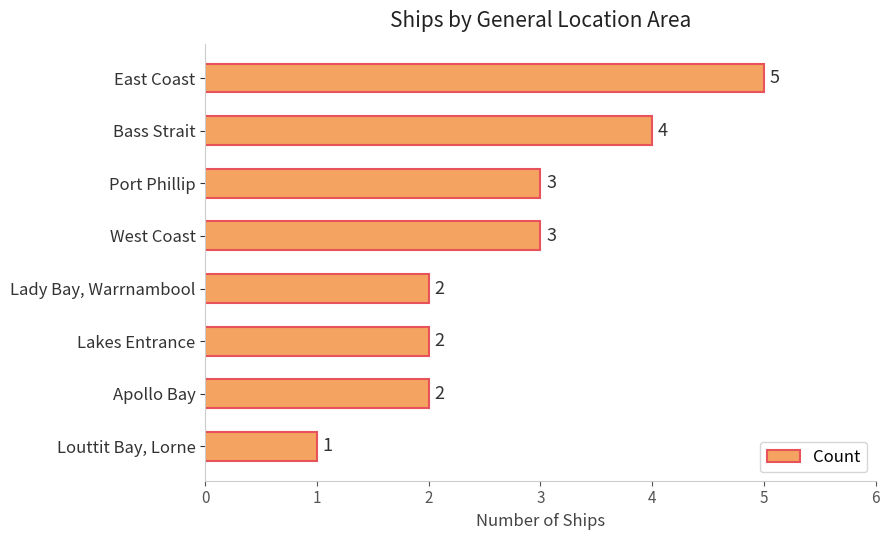

What is the minimum value shown in the chart?

1